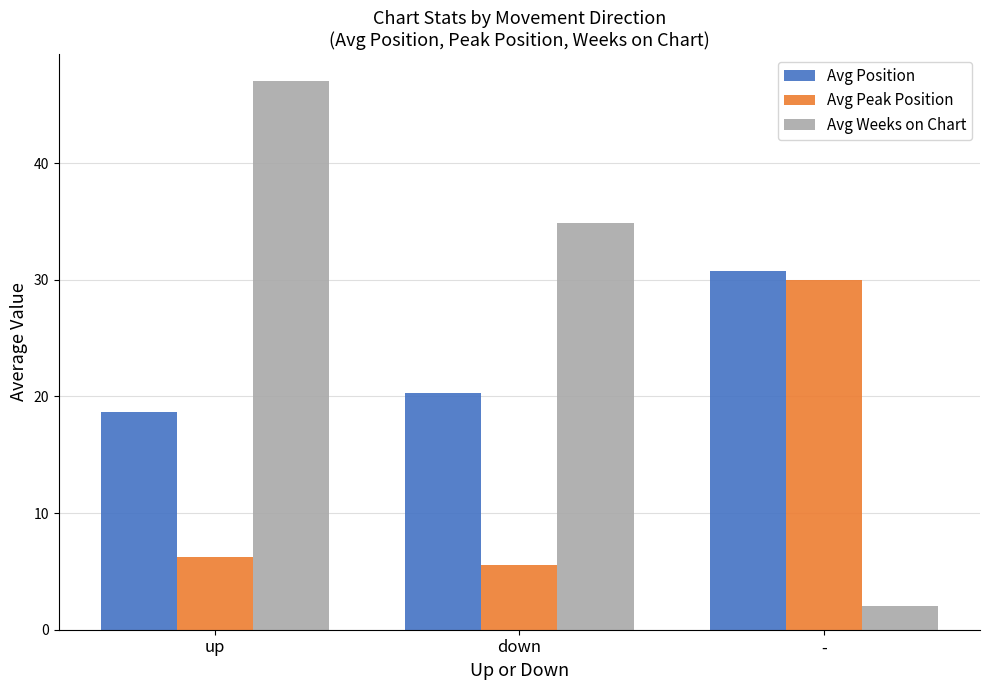

What is the label of the 2nd bar from the left?

down